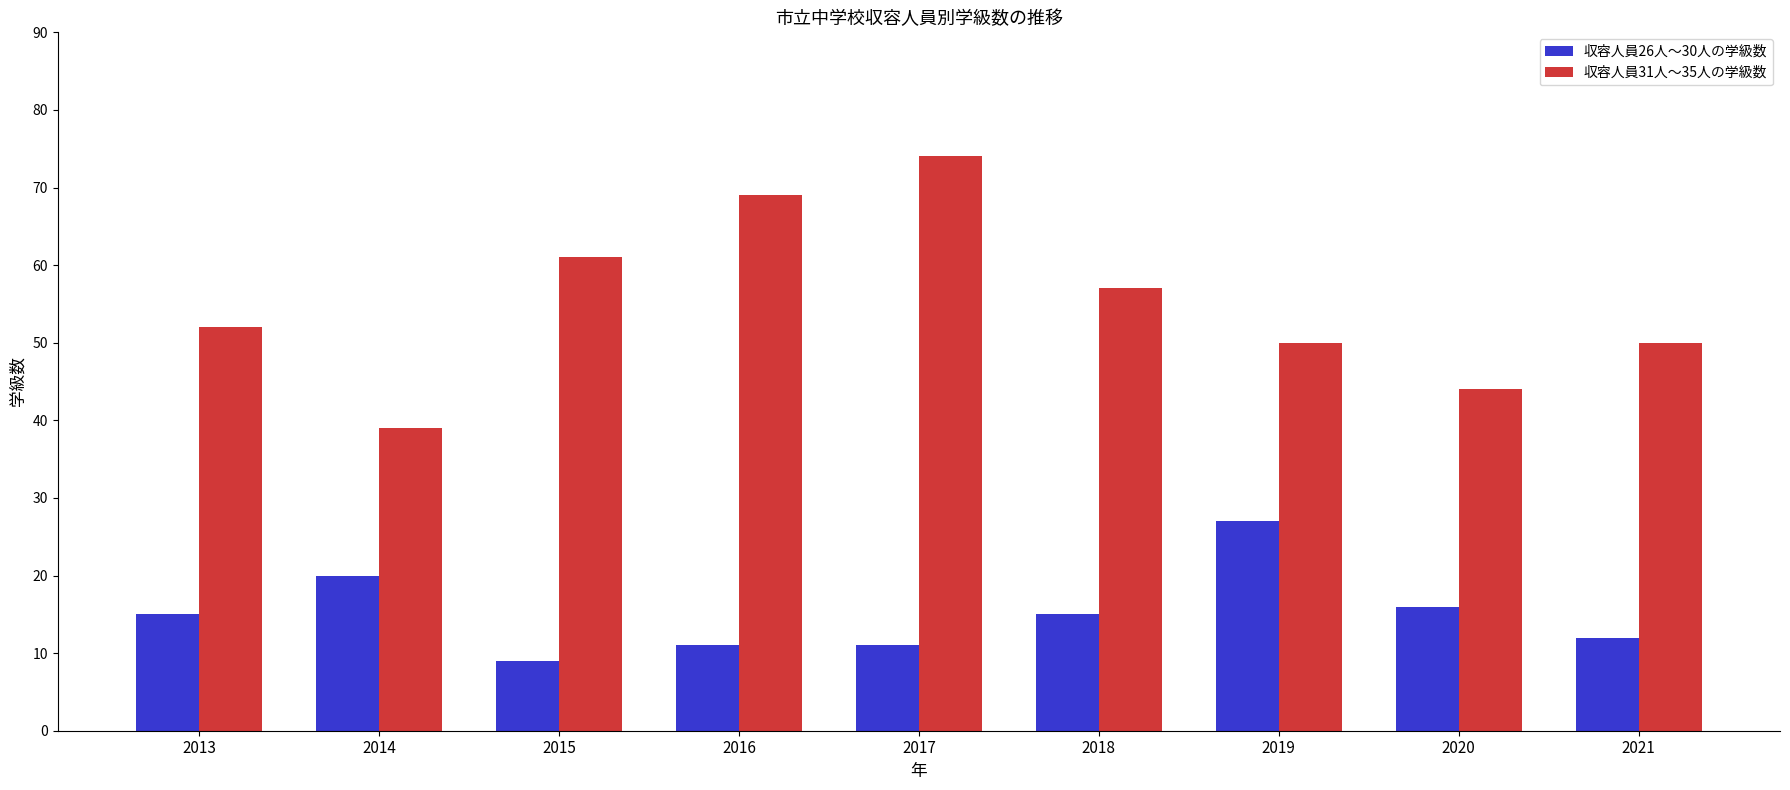

Reading right to left, extract all data points from this chart.

収容人員26人～30人の学級数: 2021=12	2020=16	2019=27	2018=15	2017=11	2016=11	2015=9	2014=20	2013=15
収容人員31人～35人の学級数: 2021=50	2020=44	2019=50	2018=57	2017=74	2016=69	2015=61	2014=39	2013=52